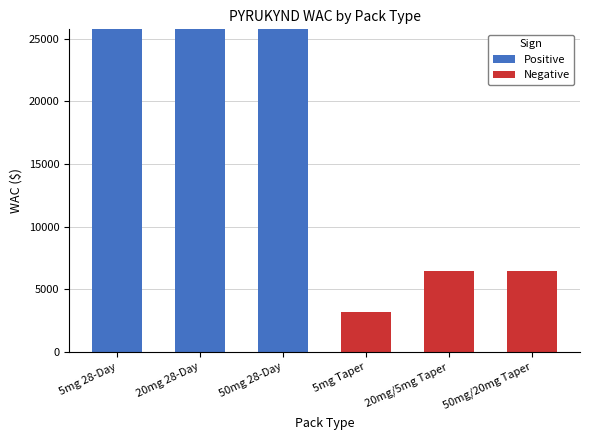

The value of Positive at 20mg 28-Day is 13876. True or false?

False